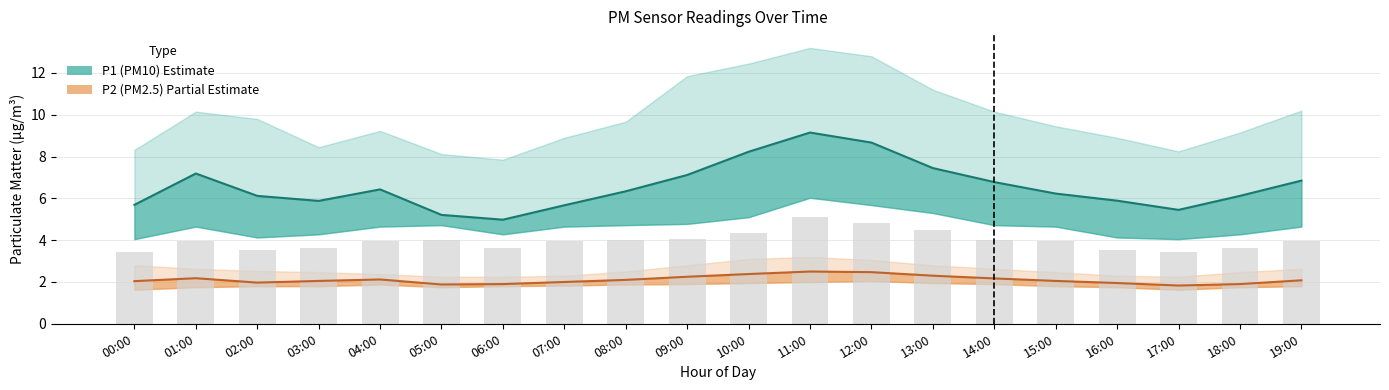

Between 10:00 and 18:00, which series saw the biggest shift?

P1